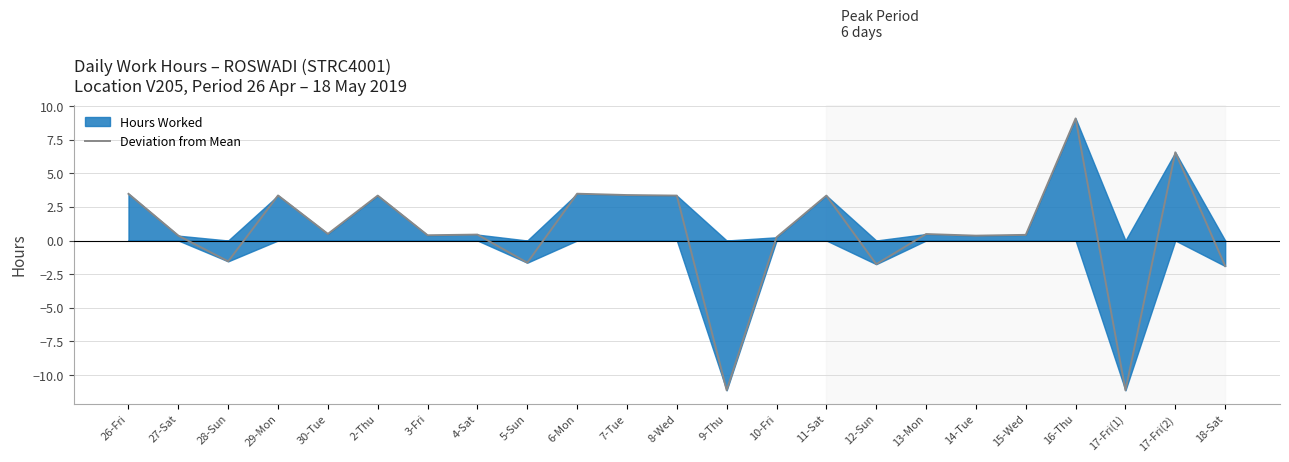

What is the greatest value displayed?

9.1